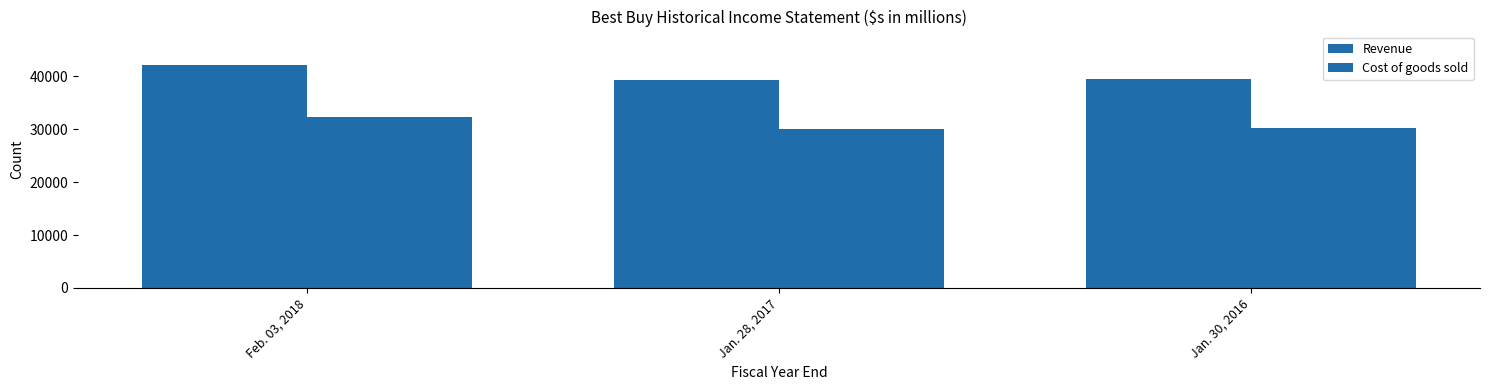

Reading left to right, extract all data points from this chart.

Revenue: 42151	39403	39528
Cost of goods sold: 32275	29963	30334